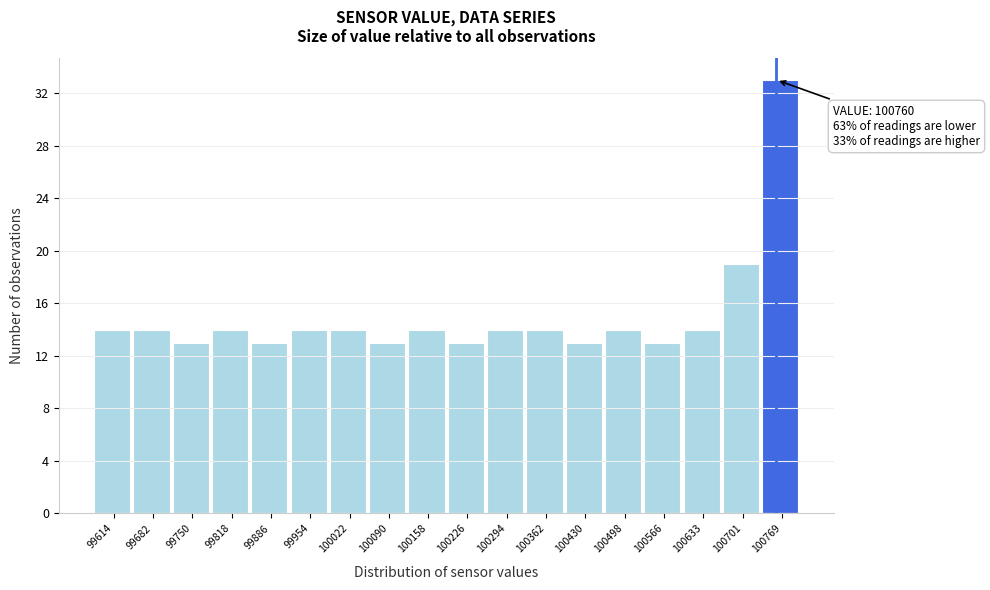

Which range on the x-axis has the tallest bar?

100740 to 100800